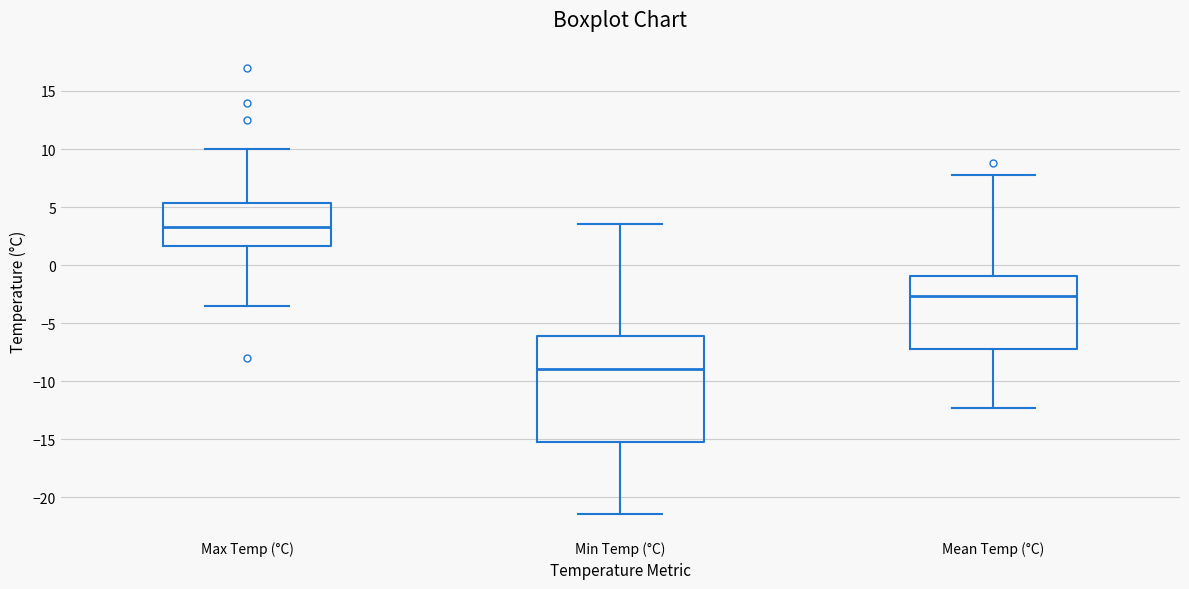

Reading left to right, read every box against the y-axis: the position of its median line, the range the box covers, and the ends of its whiskers. The values are not printed on the chart, so give them approximately, as read against the axis.

Max Temp (°C): median 3.5, box 1.5 to 5.5, whiskers -3.5 to 10.0
Min Temp (°C): median -9.0, box -15.0 to -6.0, whiskers -21.5 to 3.5
Mean Temp (°C): median -2.5, box -7.0 to -1.0, whiskers -12.5 to 8.0